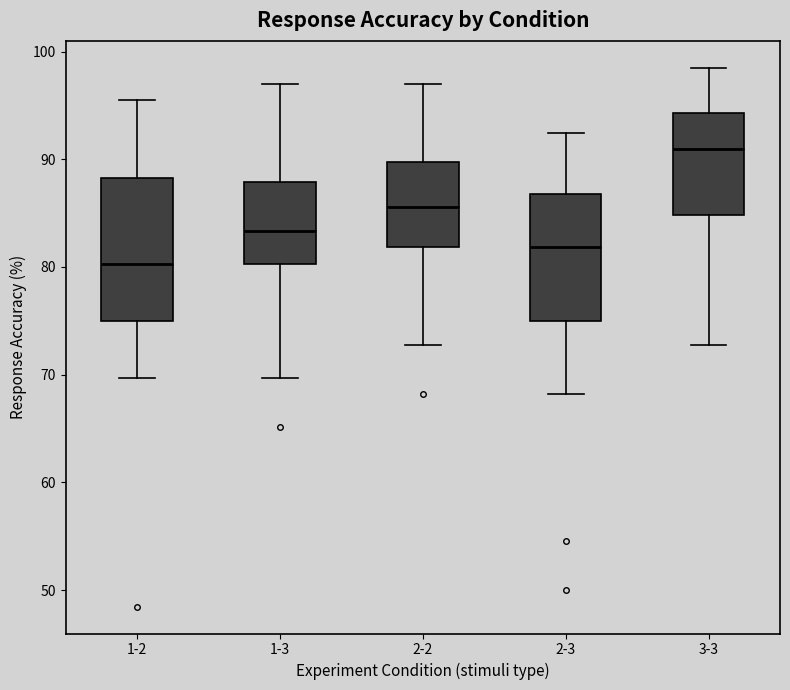

Where does the lower whisker of the box for 2-3 end on the y-axis? The values are not printed on the chart, so give them approximately, as read against the axis.

68